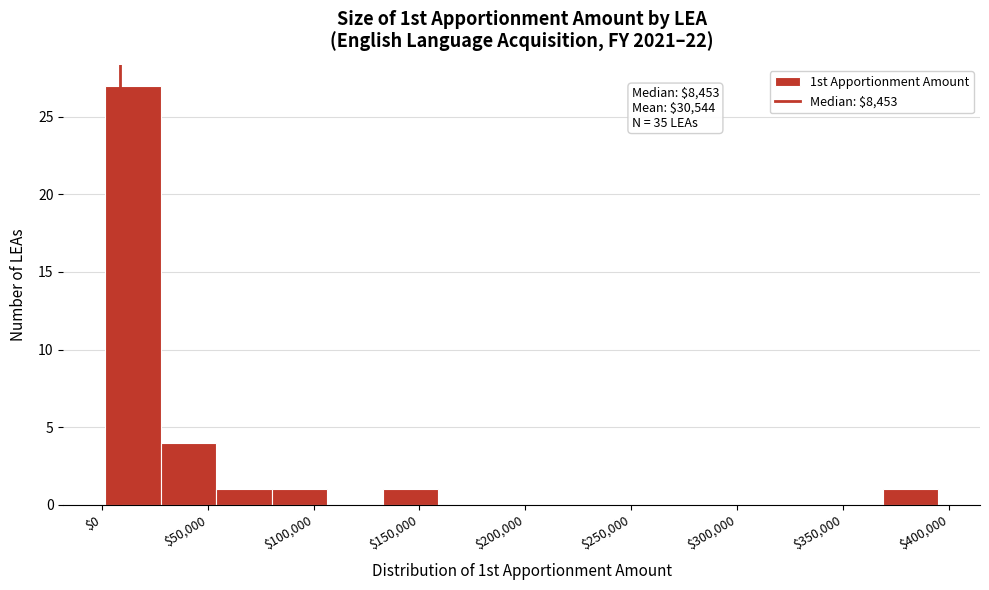

Which range on the x-axis has the tallest bar?

0 to 30000